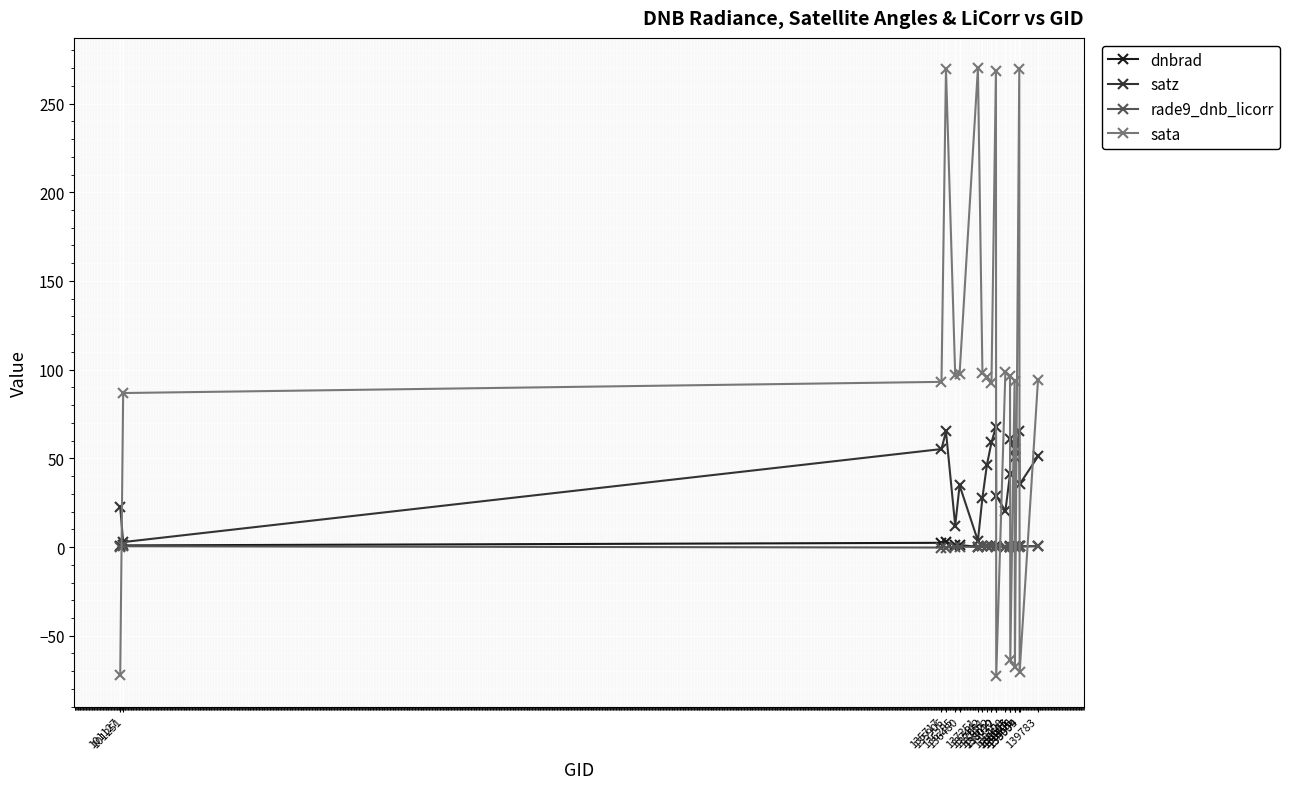

After their last crossing, which series has the higher values: sata or dnbrad?

sata